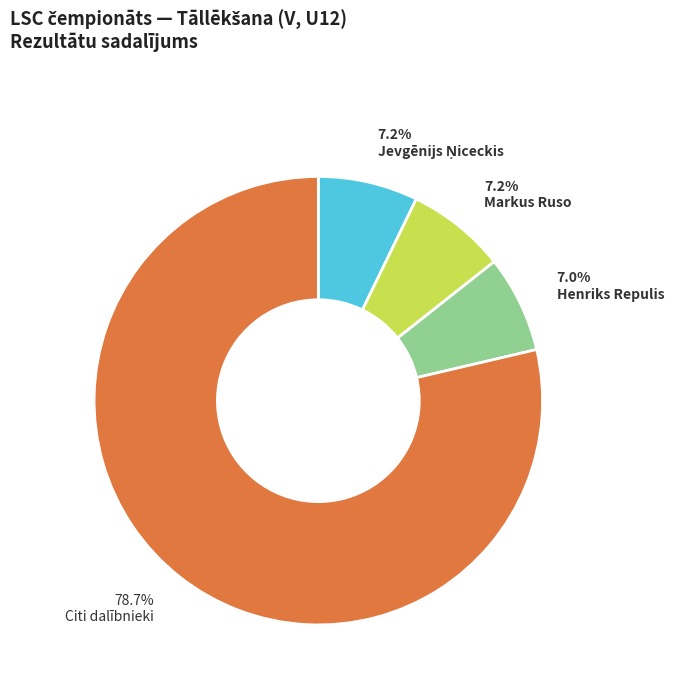

Count the number of slices in the pie.

4